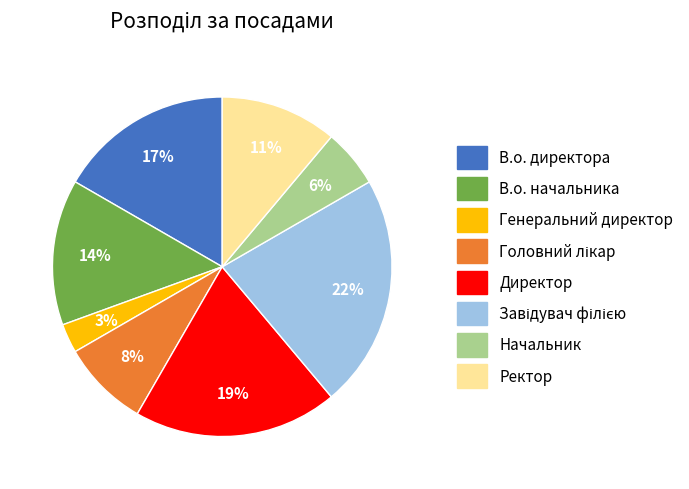

Approximately how many times larger is the value at Начальник compared to Ректор?

0.5